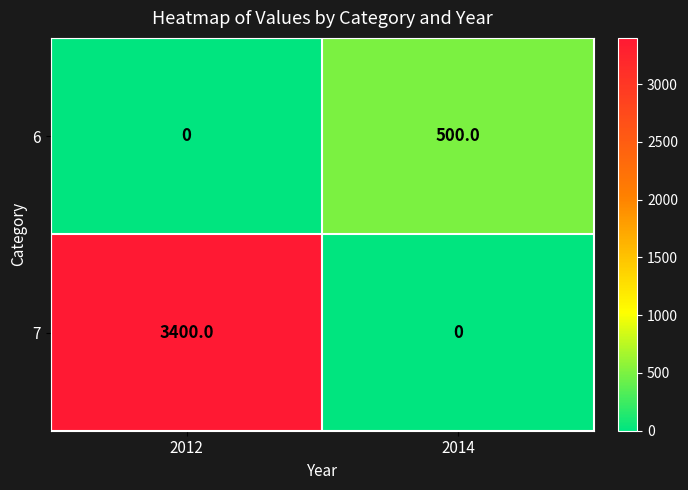

What is the difference between the maximum and minimum values in the 6 series?

500